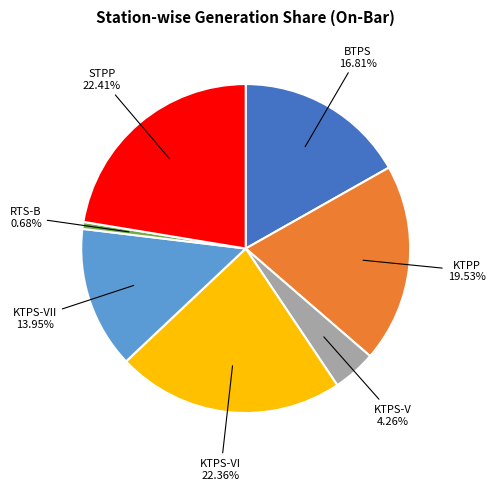

Combined, do KTPP and STPP account for over 50%?

No